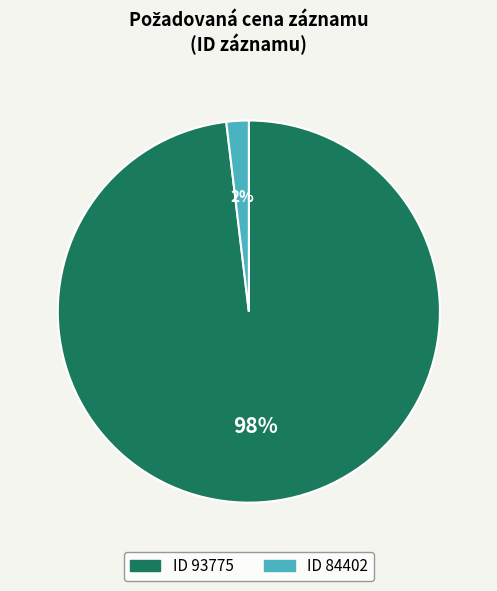

Is there a majority slice in this chart?

Yes